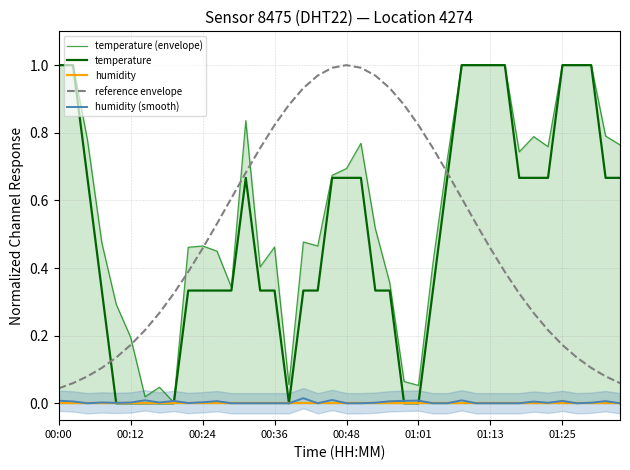

The value of temperature at 00:12 is -0.6. True or false?

False